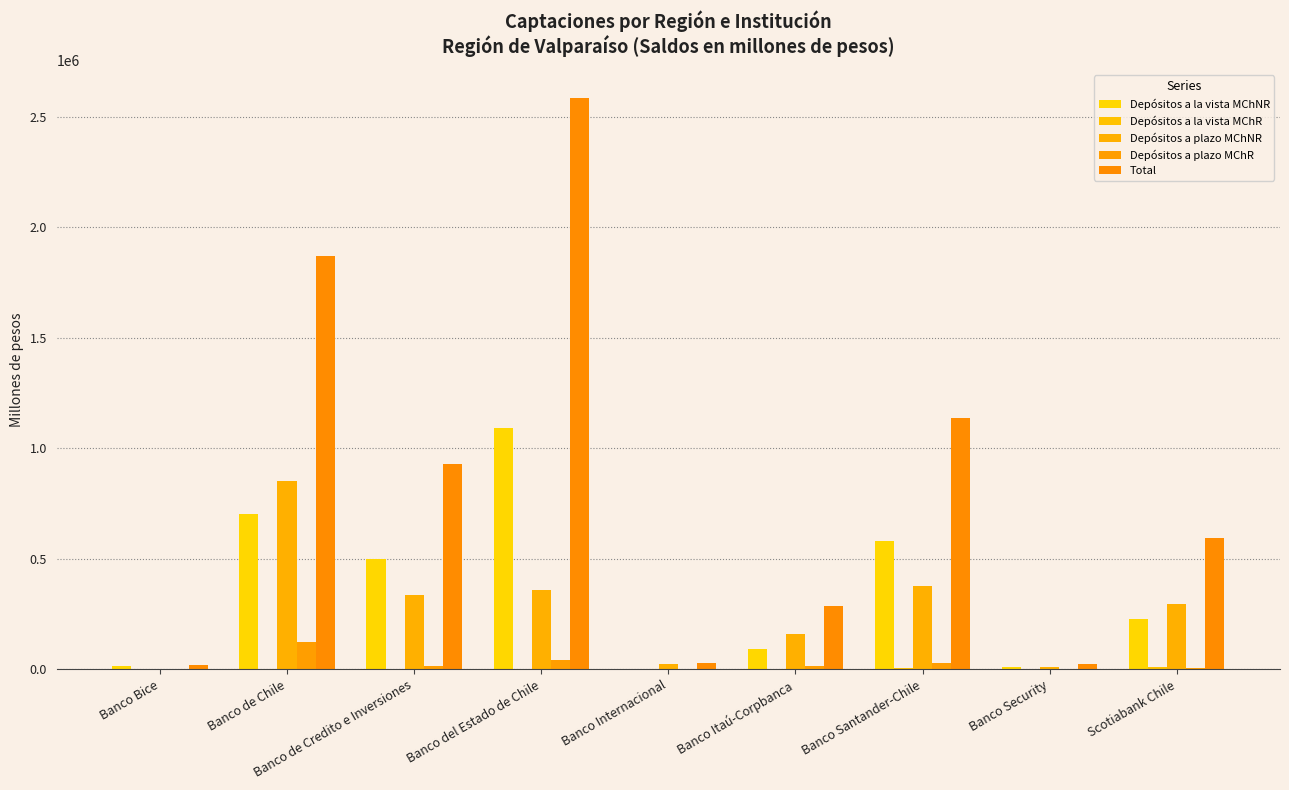

How many data points does each series have?

9